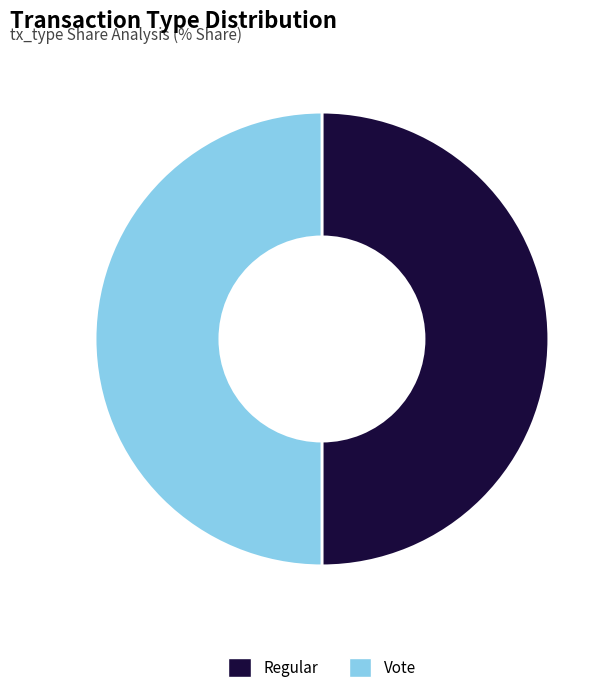

Approximately how many times larger is the value at Regular compared to Vote?

1.0